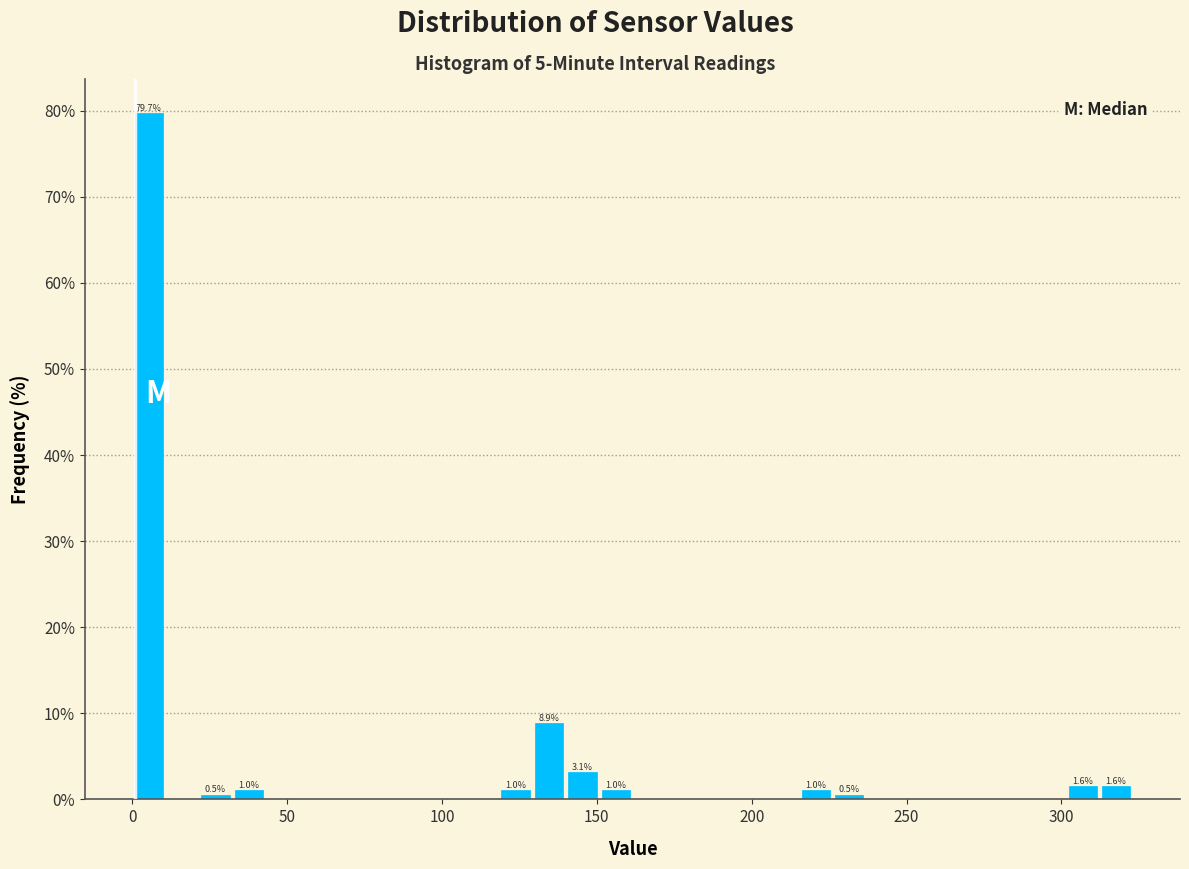

Around what value on the x-axis is the tallest bar? Give the approximate position of its centre, as read against the axis.

5